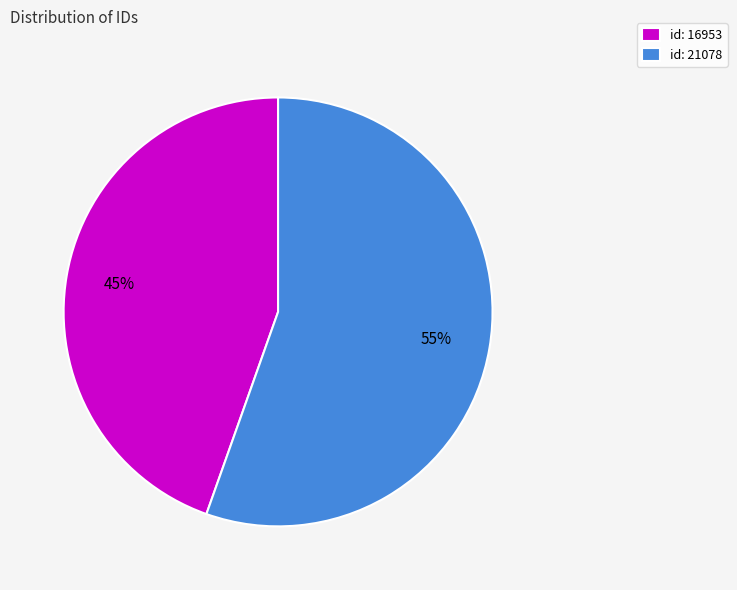

Which slice represents more than half of the pie?

id: 21078